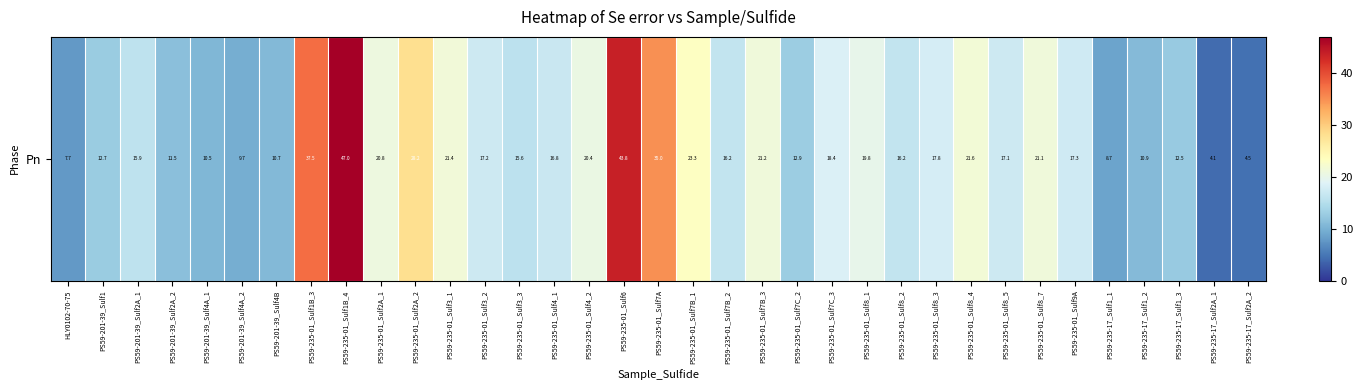

What is the smallest value displayed?

4.1